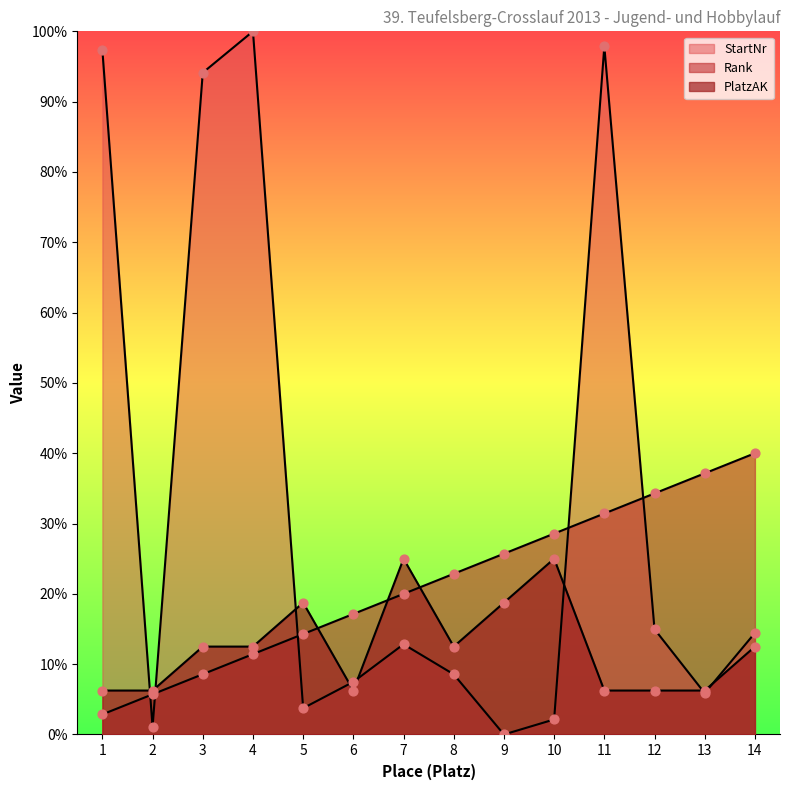

Which series has the largest total across all categories?

StartNr